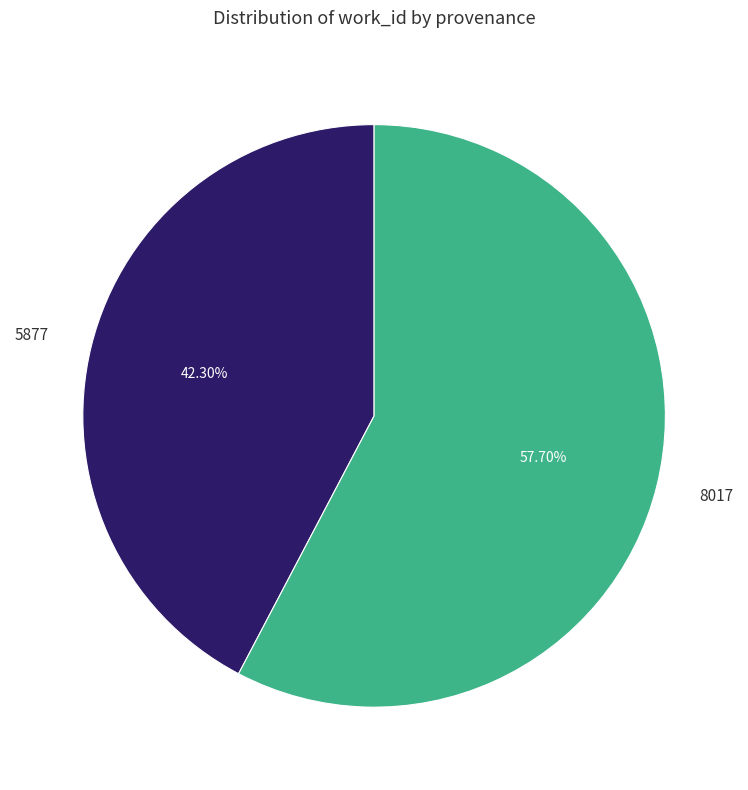

Rank the categories by value from highest to lowest.

8017, 5877